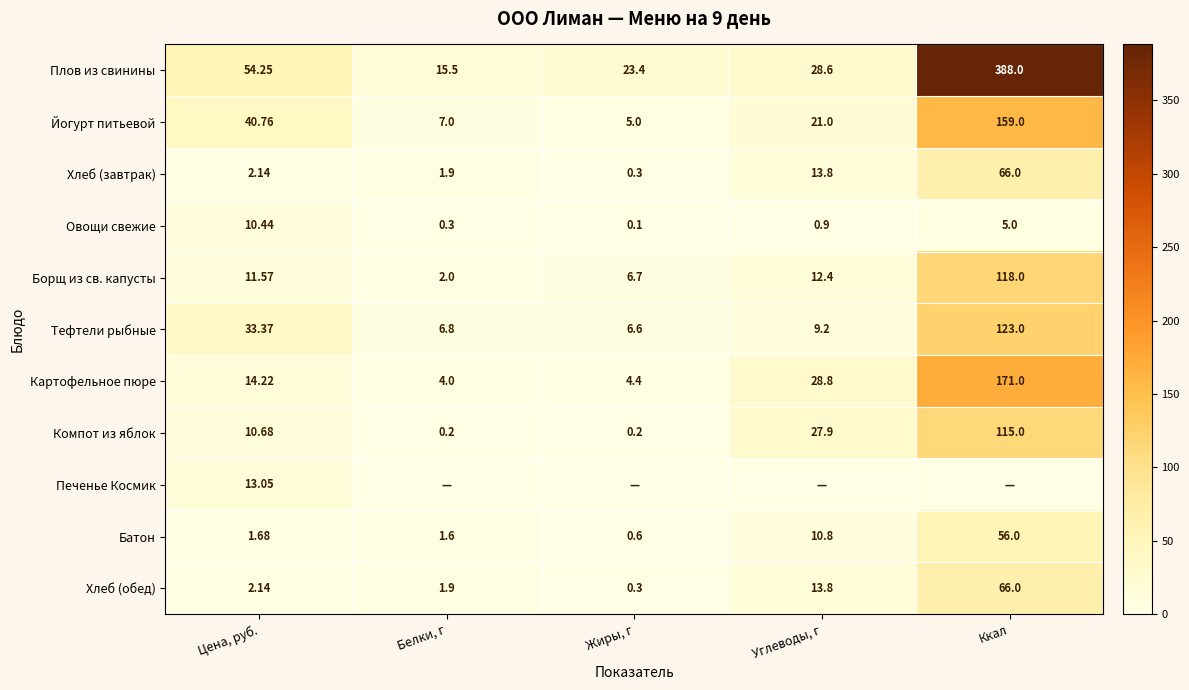

Is it true that Борщ из св. капусты equals 12.4 at Углеводы, г?

True